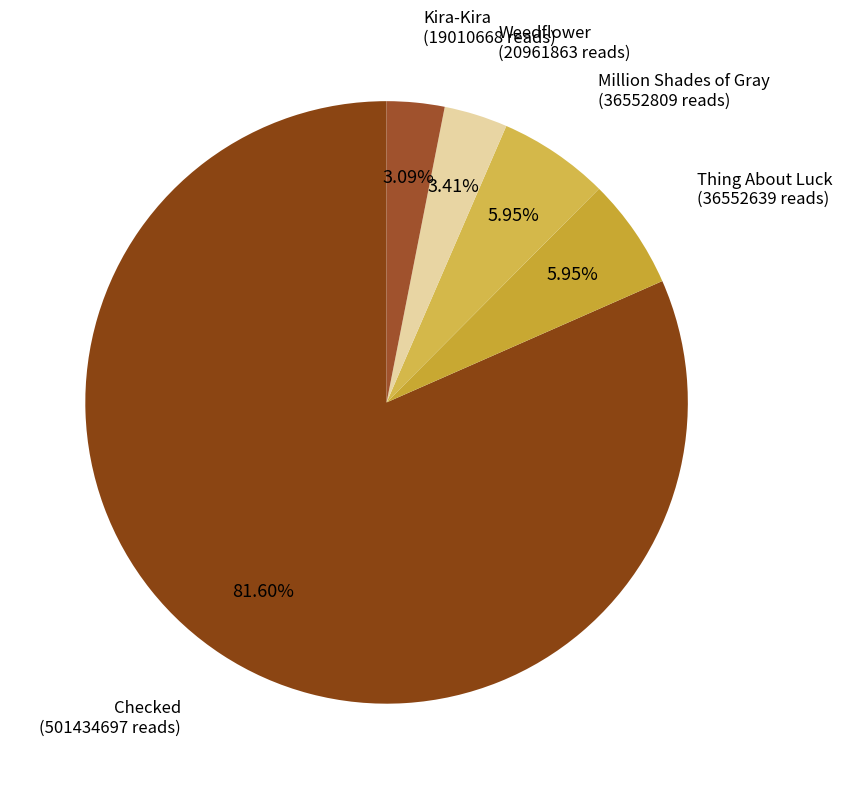

To the nearest percent, what percentage of the pie is Checked?

82%